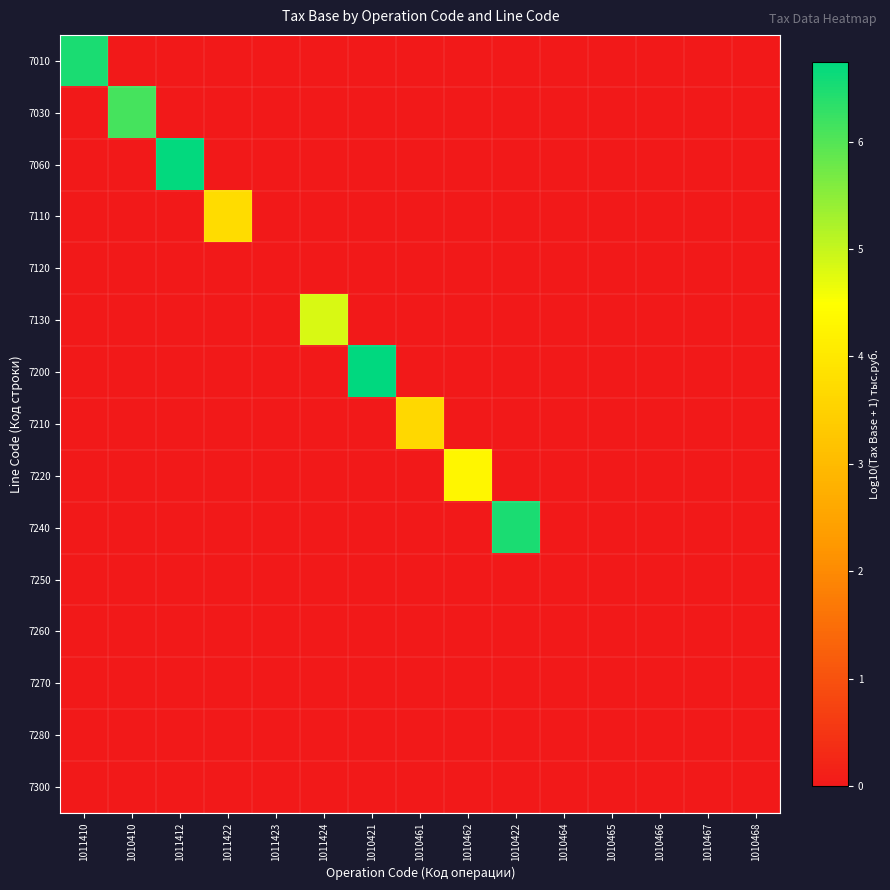

How many distinct data groups are displayed?

15